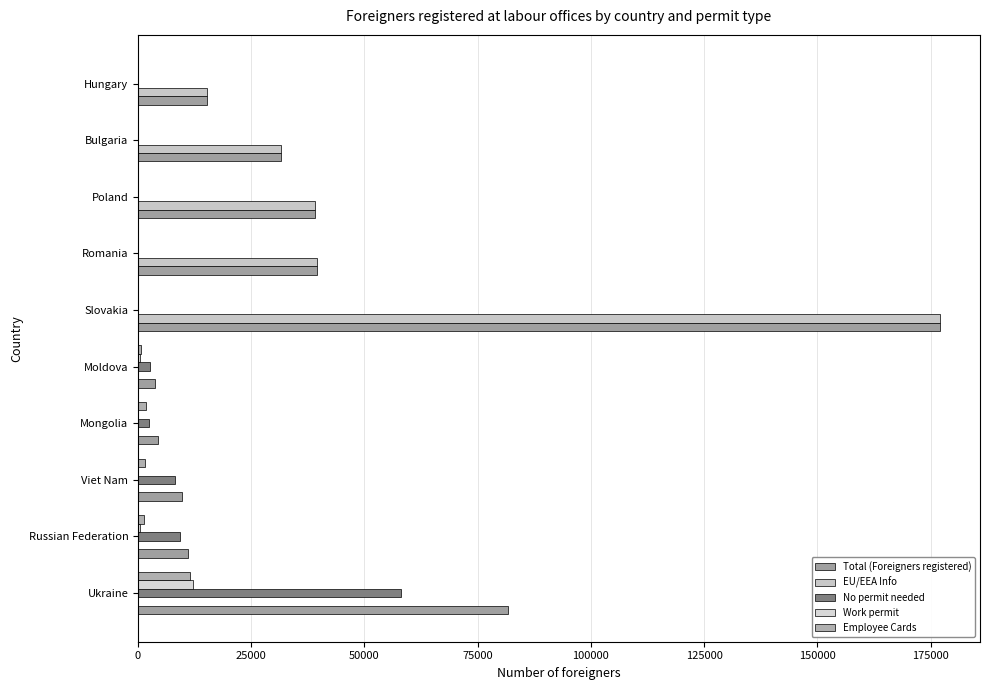

What is the average value of the Total (Foreigners registered) series?

41310